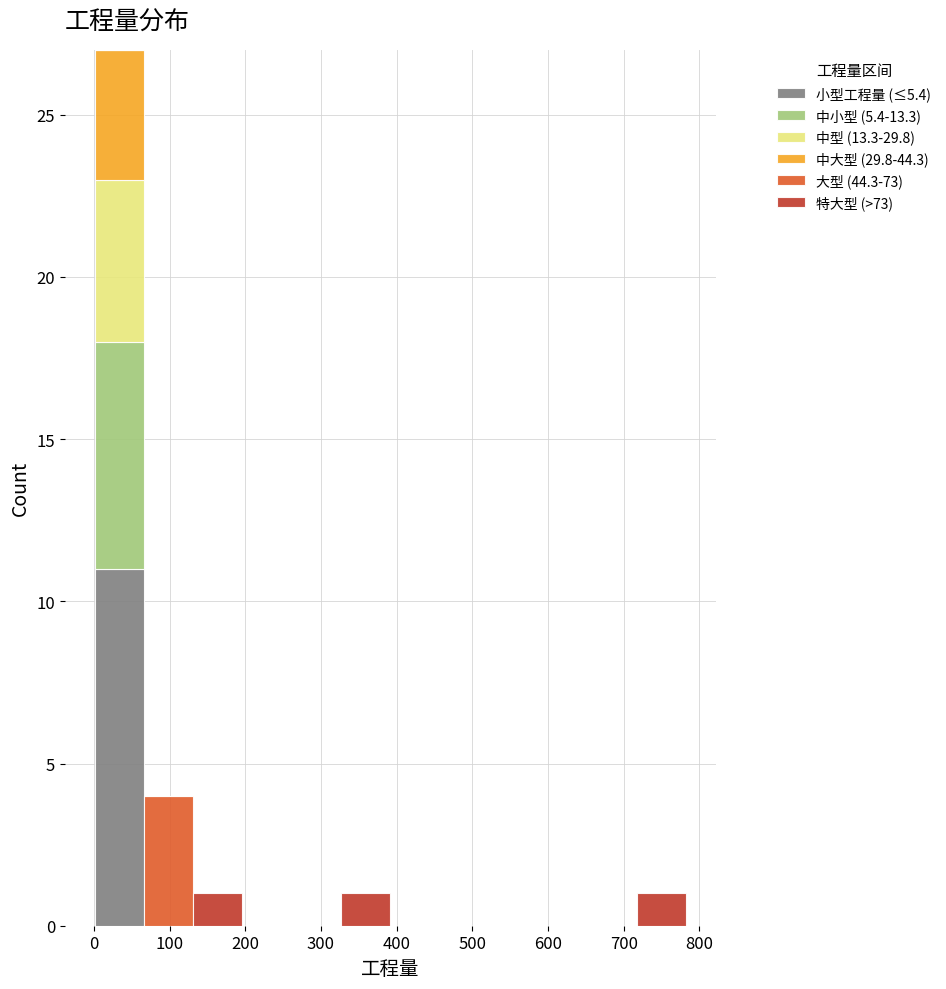

Reading left to right, transcribe this chart: for each stacked bar, give the range it covers on the x-axis and its total height. Neither the bar edges nor the heights are printed on the chart, so give them approximately, as read against the axes.

0 to 70: 27
70 to 130: 4
130 to 200: 1
200 to 260: 0
260 to 330: 0
330 to 390: 1
390 to 460: 0
460 to 520: 0
520 to 590: 0
590 to 650: 0
650 to 720: 0
720 to 780: 1